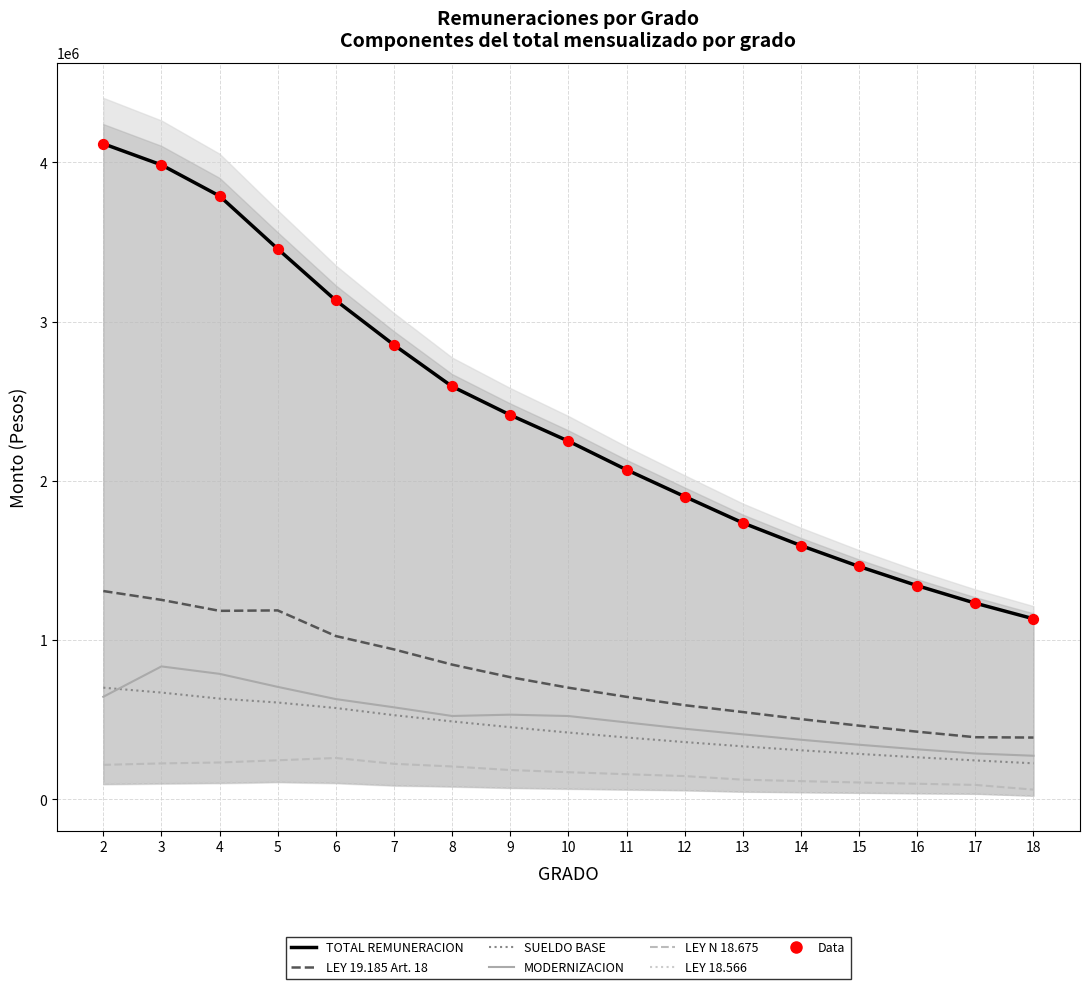

Is the value of MODERNIZACION at 17 greater than the value of LEY N 18.675 at 2?

Yes